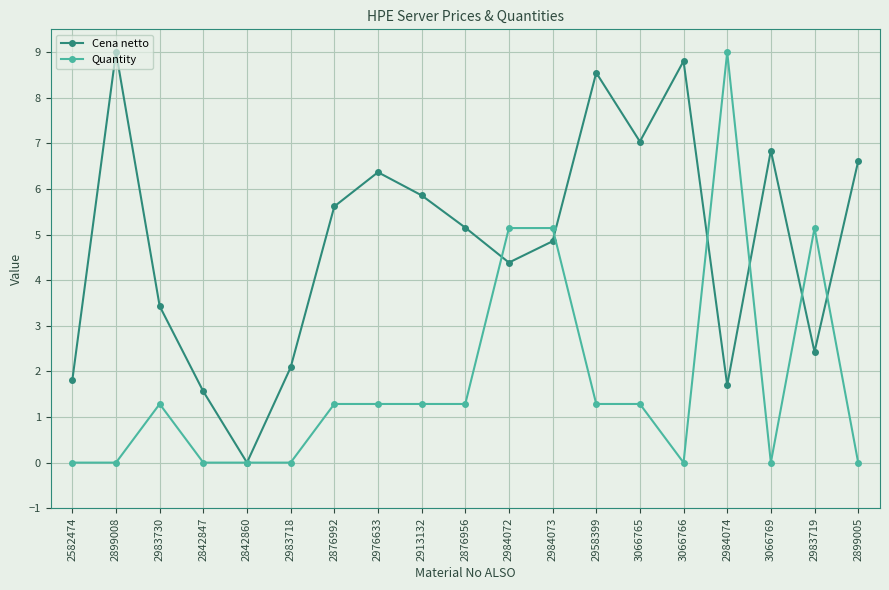

At which category does Cena netto reach its first local valley?

2842860